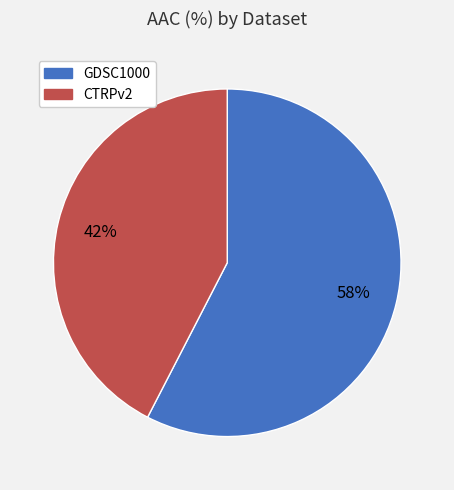

Which has a higher value, GDSC1000 or CTRPv2?

GDSC1000